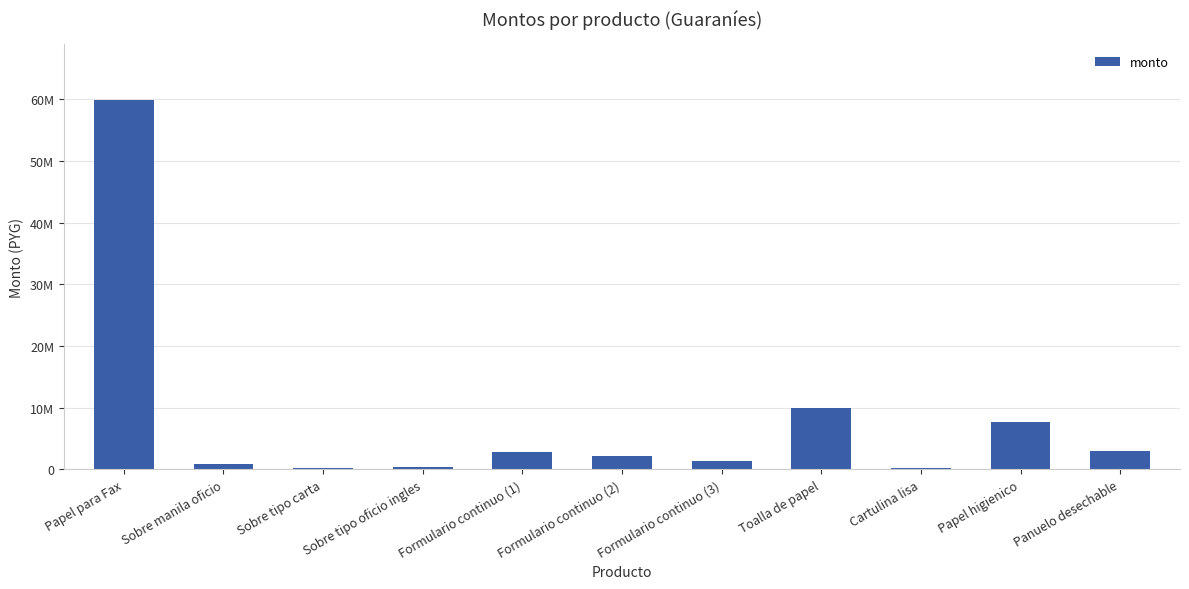

Are the bars horizontal?

No